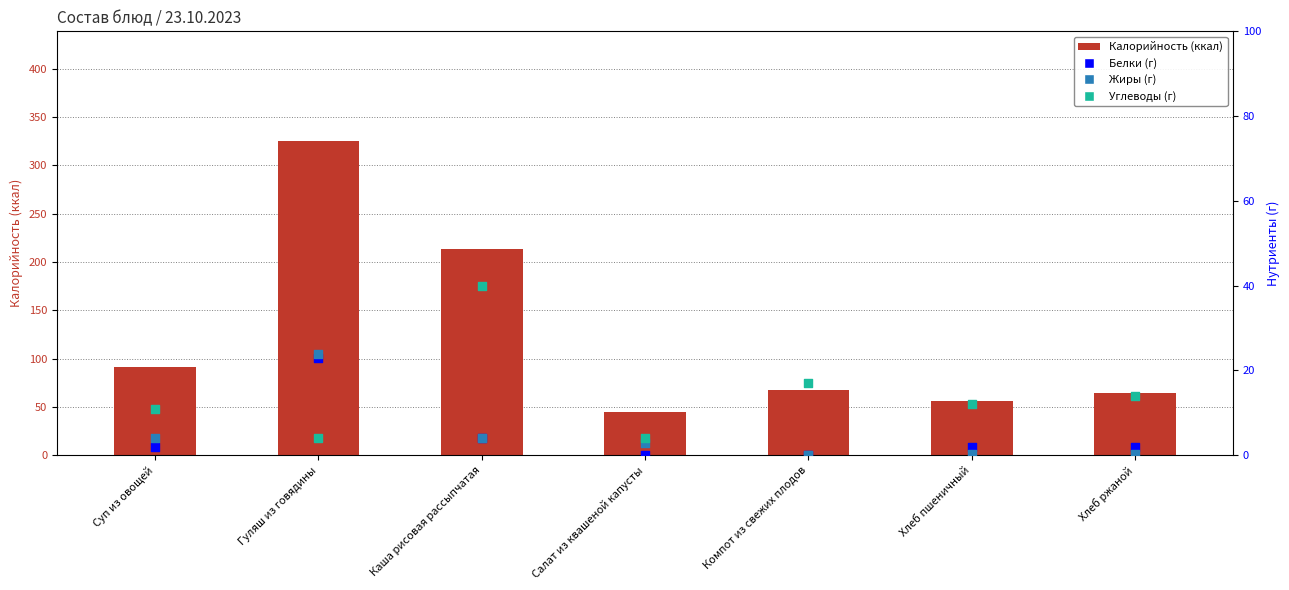

What is the total value across all series at Компот из свежих плодов?

85.0